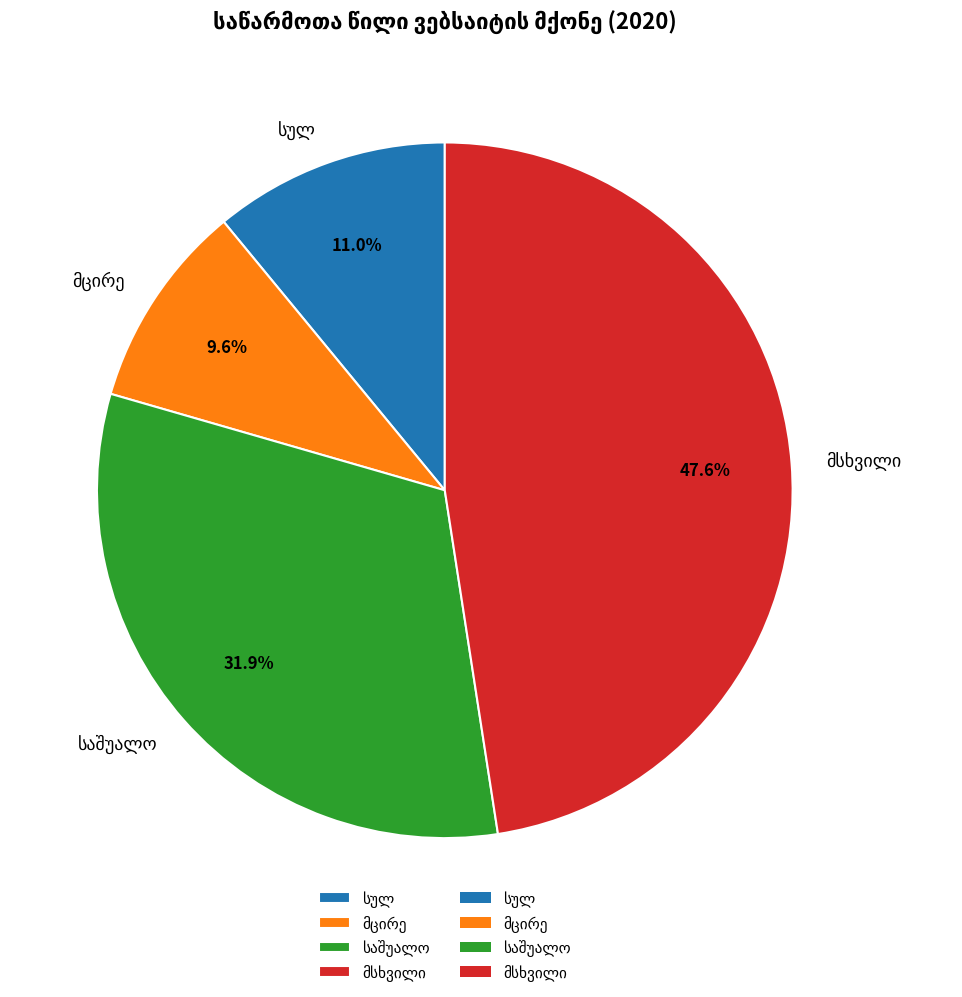

Is there a majority slice in this chart?

No